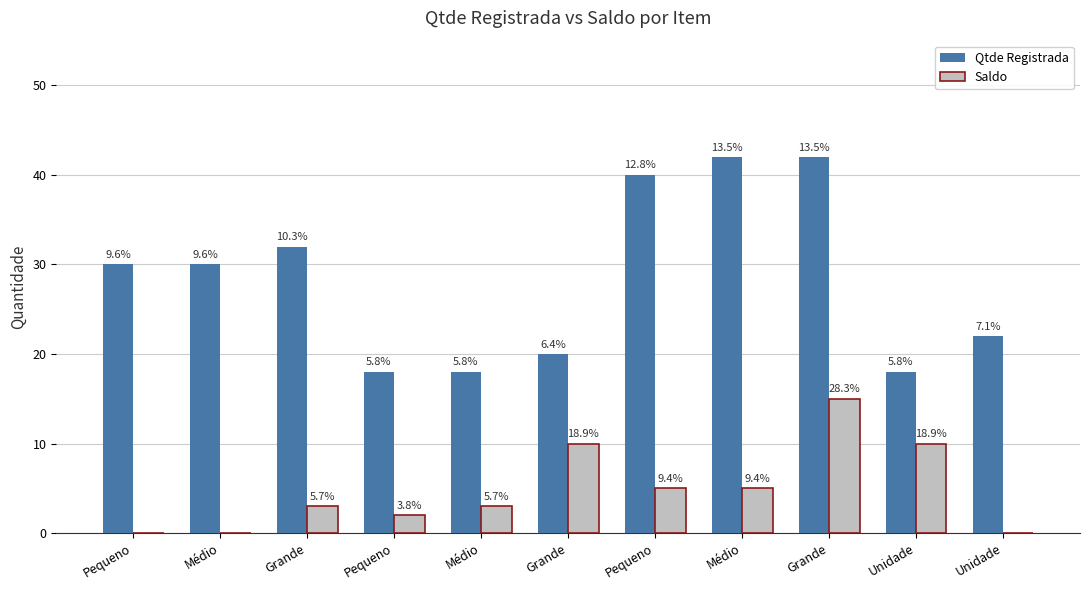

Does the chart contain stacked bars?

No